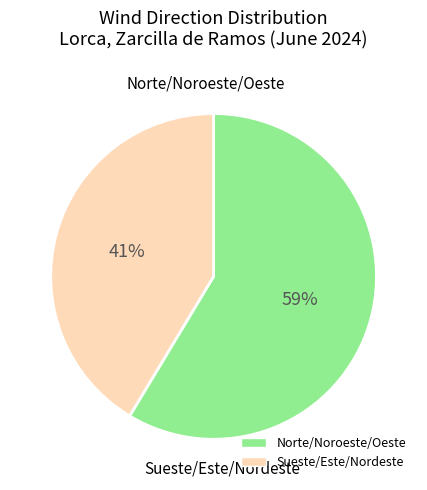

Is there any slice that represents more than half of the pie?

Yes